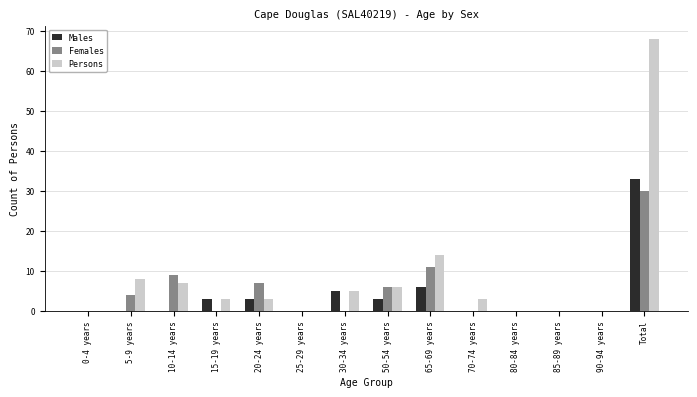

What are all the series names shown in the legend?

Males, Females, Persons